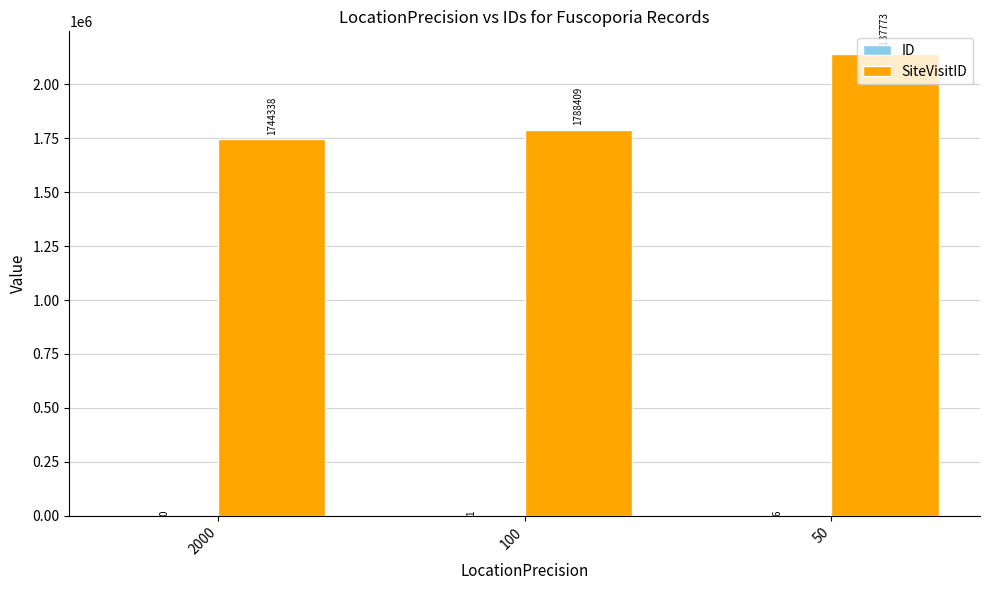

What is the total value across all series at 50?

2137779